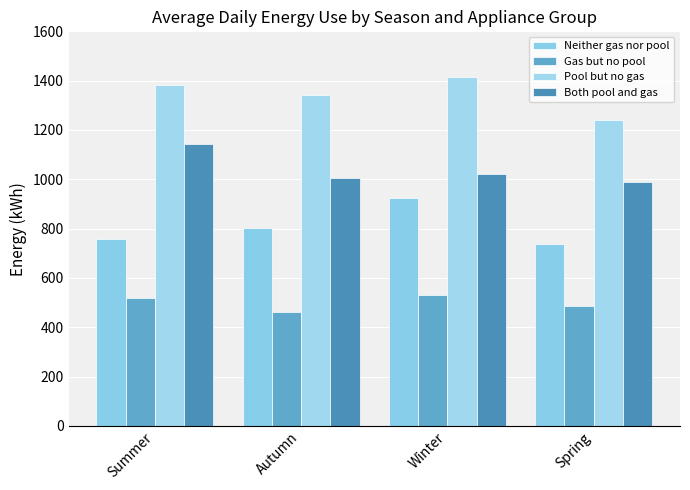

Reading left to right, list all the values displayed in this chart.

Neither gas nor pool: 759.0	802.0	922.5	736.1
Gas but no pool: 519.3	463.2	532.5	487.6
Pool but no gas: 1383.6	1343.4	1413.0	1239.1
Both pool and gas: 1143.9	1004.6	1023.0	990.5